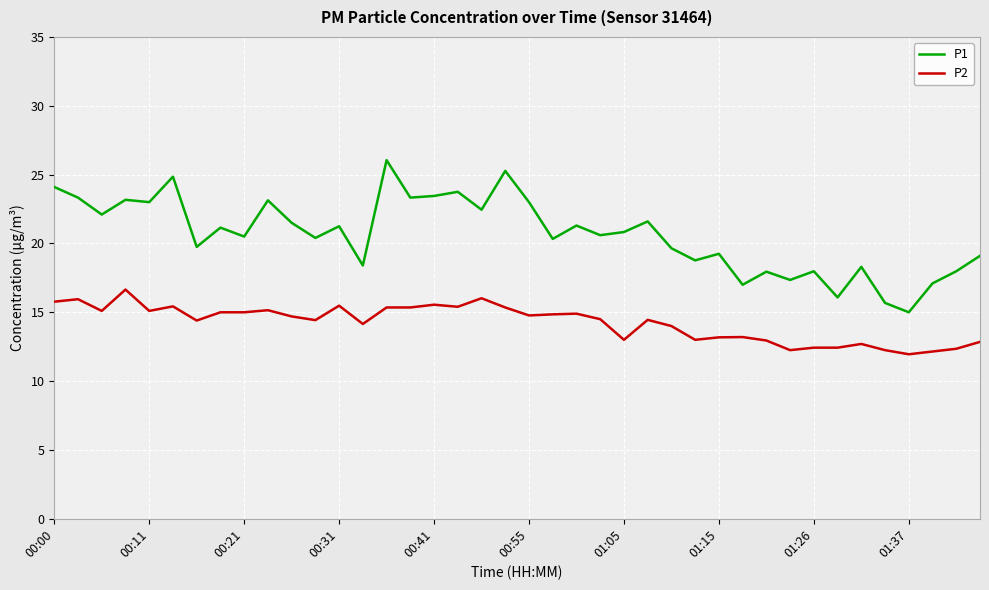

True or false: P2 and P1 cross at least once.

False